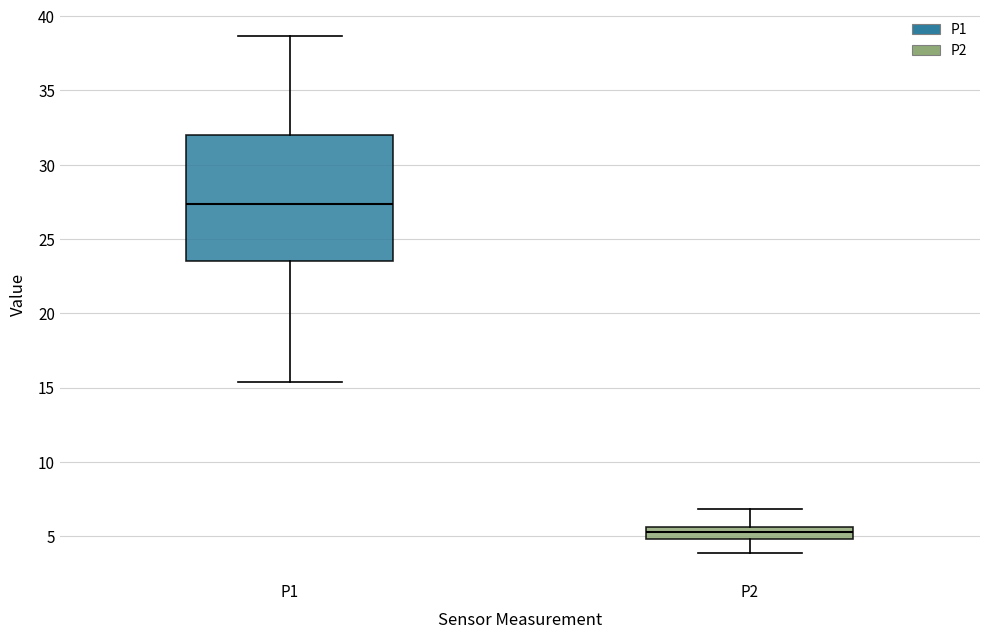

Which box's median line is the highest?

P1